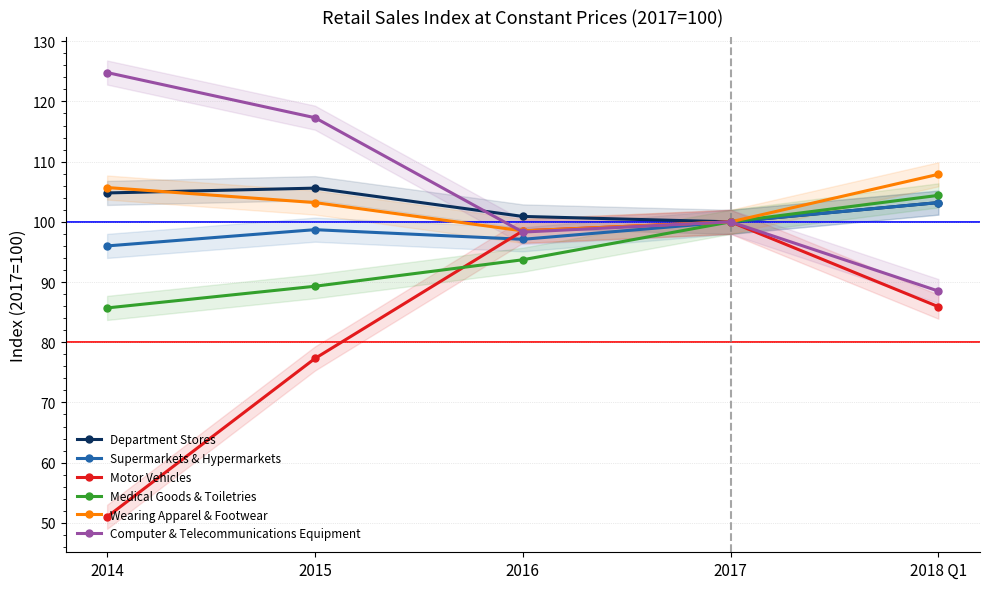

True or false: Supermarkets & Hypermarkets and Medical Goods & Toiletries intersect in this chart.

False